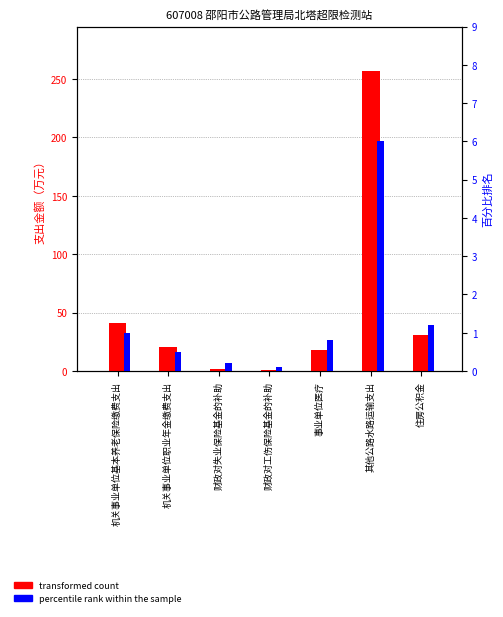

What position from the right is 财政对失业保险基金的补助?

5